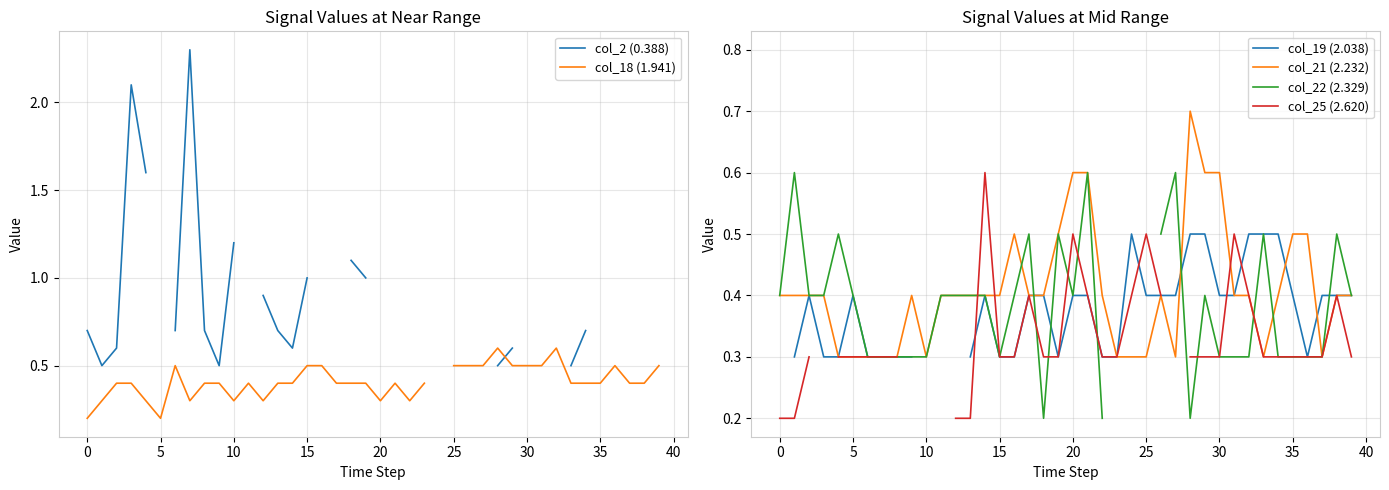

Read the col_21 (2.232) value at 16.

0.5